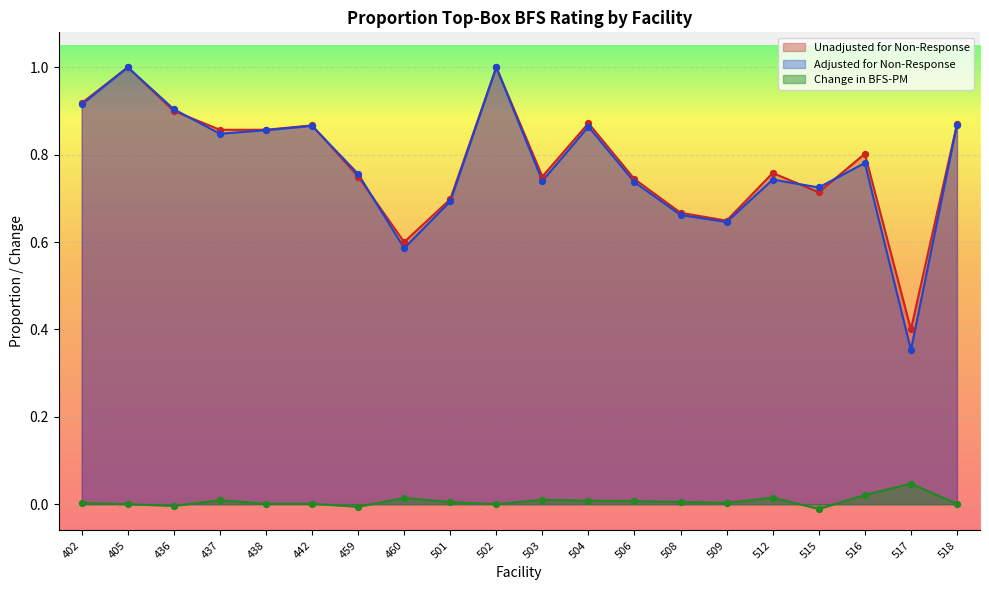

What are all the series names shown in the legend?

Unadjusted for Non-Response, Adjusted for Non-Response, Change in BFS-PM